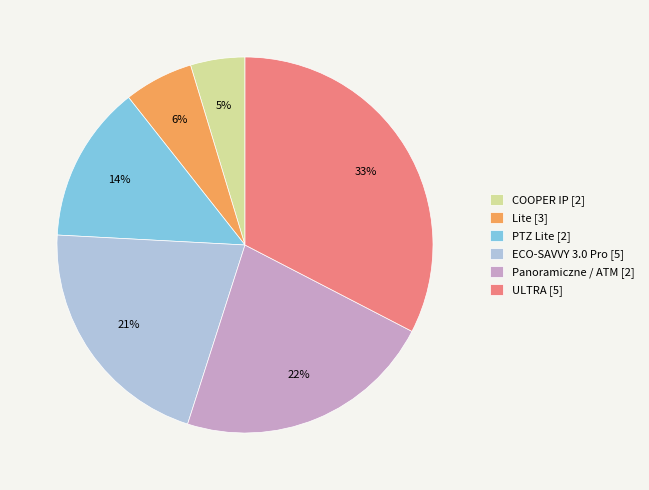

Which slice is the smallest?

COOPER IP [2]